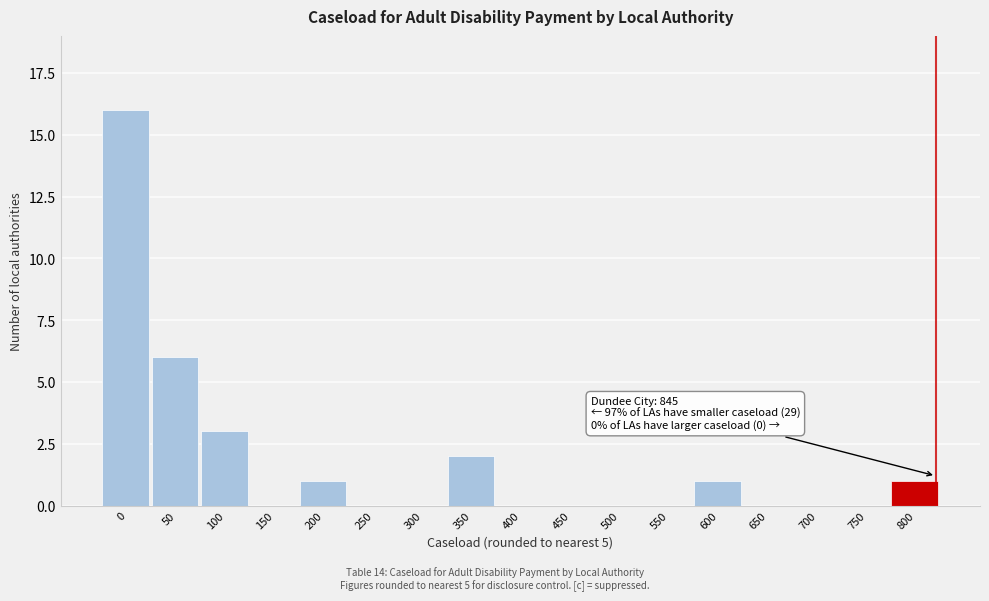

Reading left to right, list all the values displayed in this chart.

0=16	50=6	100=3	150=0	200=1	250=0	300=0	350=2	400=0	450=0	500=0	550=0	600=1	650=0	700=0	750=0	800=1